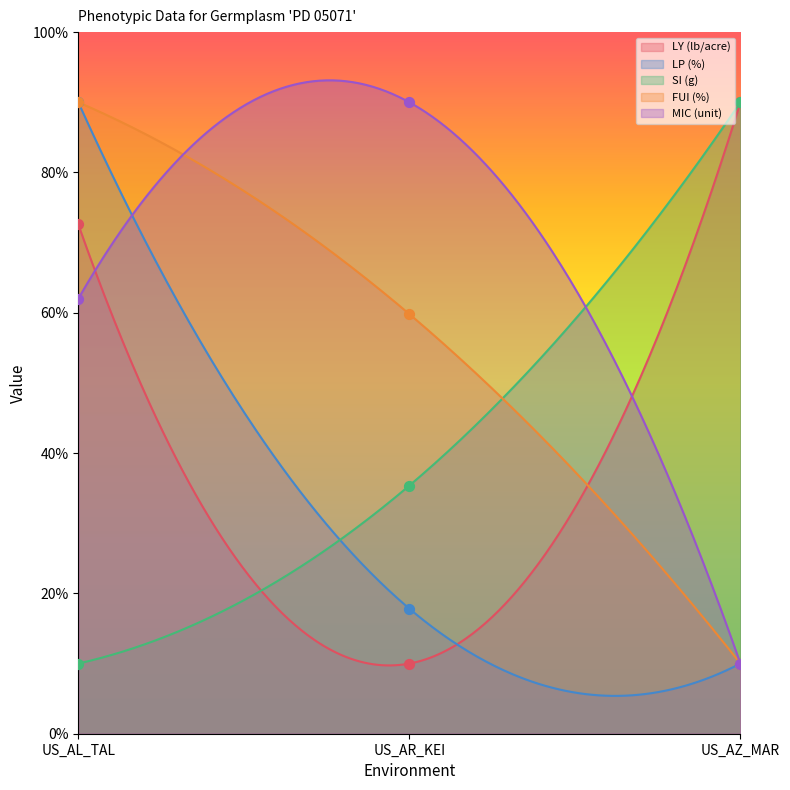

Which series has the largest total across all categories?

LY (lb/acre)